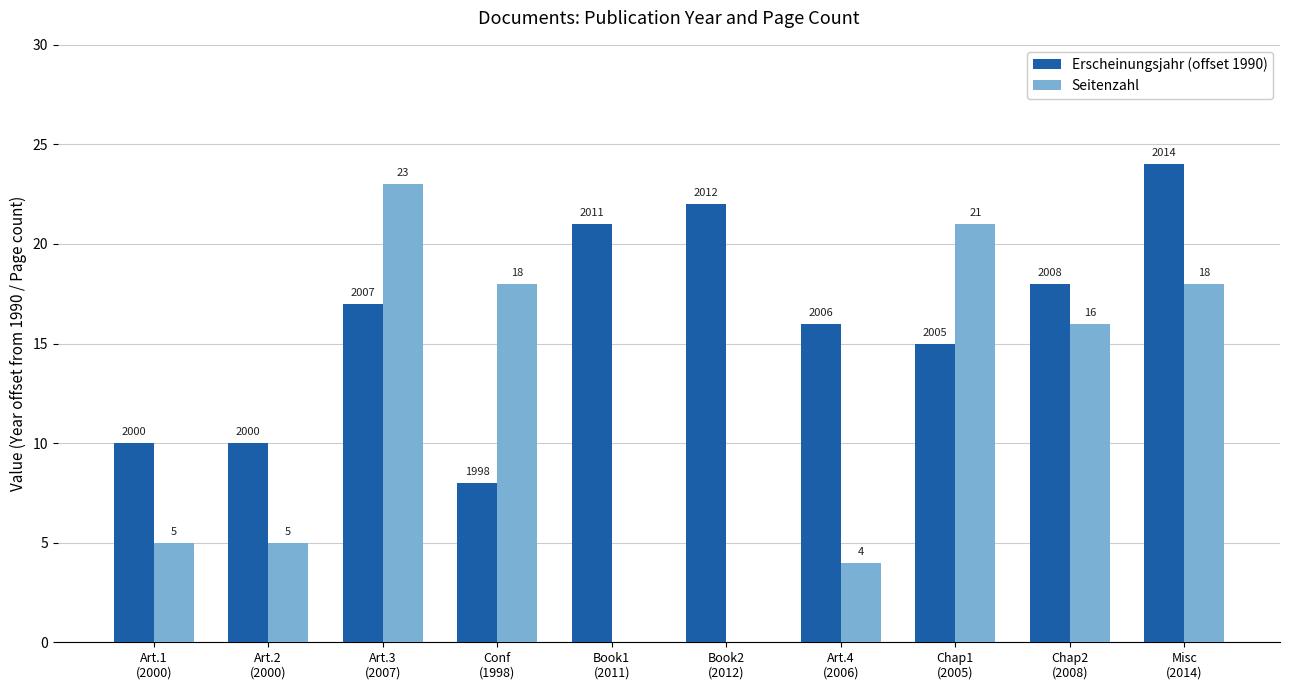

Reading right to left, transcribe all the data shown in this chart.

Erscheinungsjahr (offset 1990): 24	18	15	16	22	21	8	17	10	10
Seitenzahl: 18	16	21	4	0	0	18	23	5	5